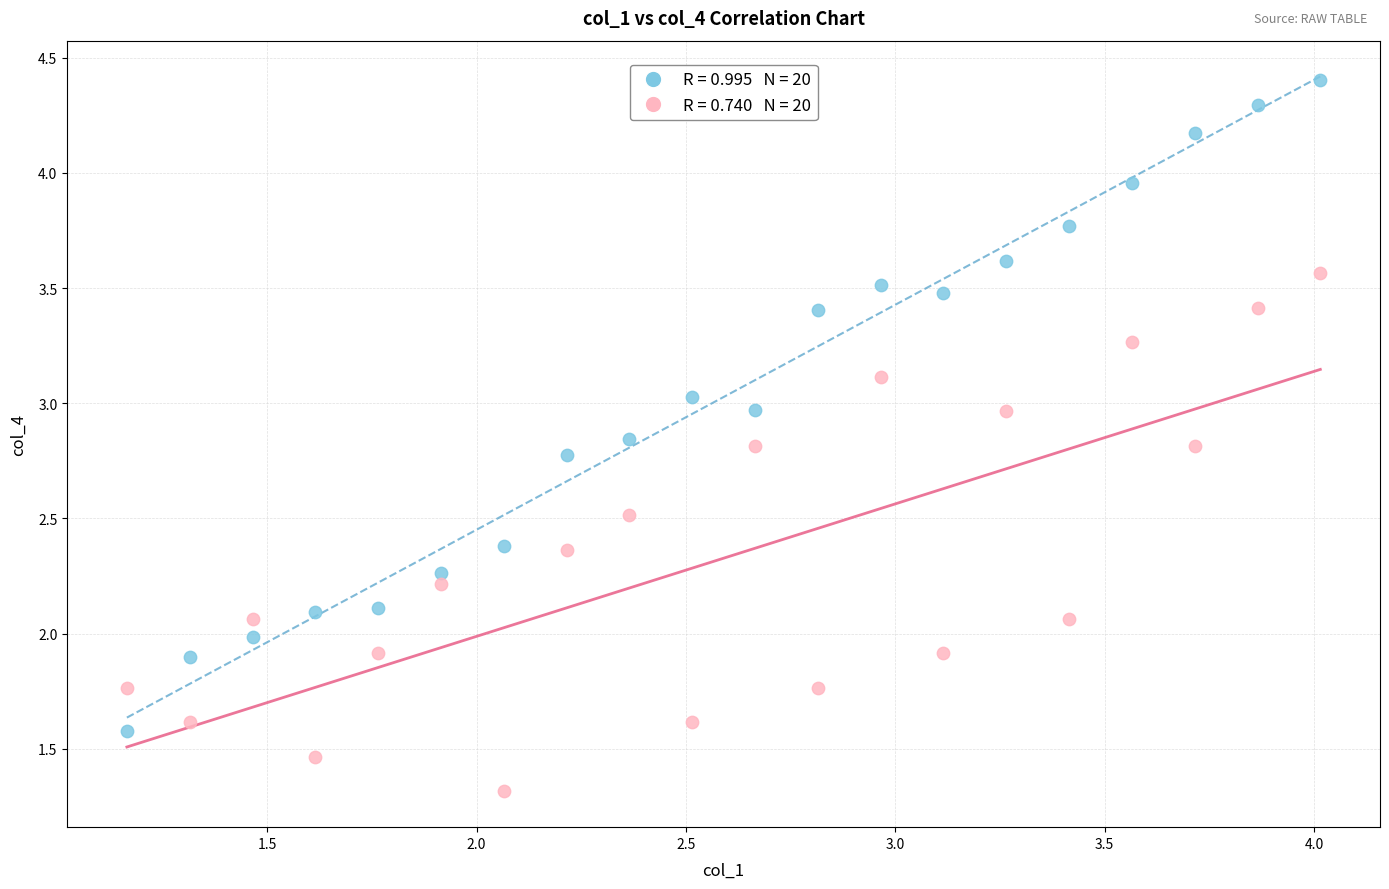

Across all data points, what is the range of Y values (max minus min)?

3.1